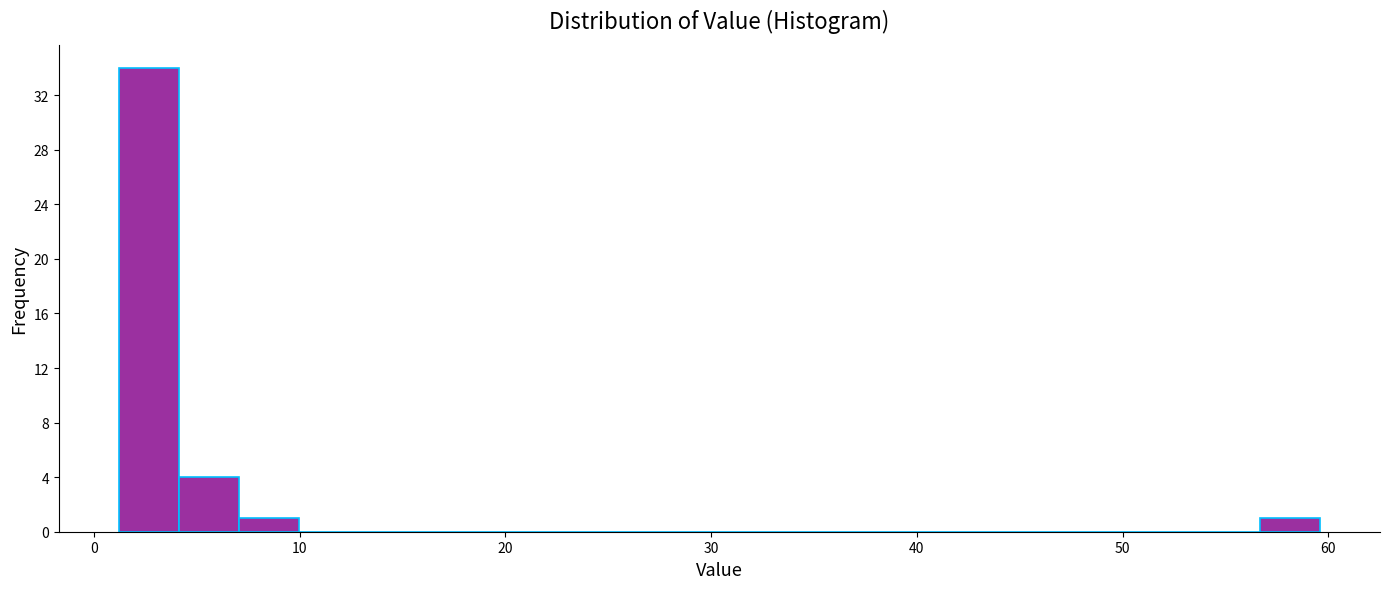

Around what value on the x-axis is the tallest bar? Give the approximate position of its centre, as read against the axis.

3